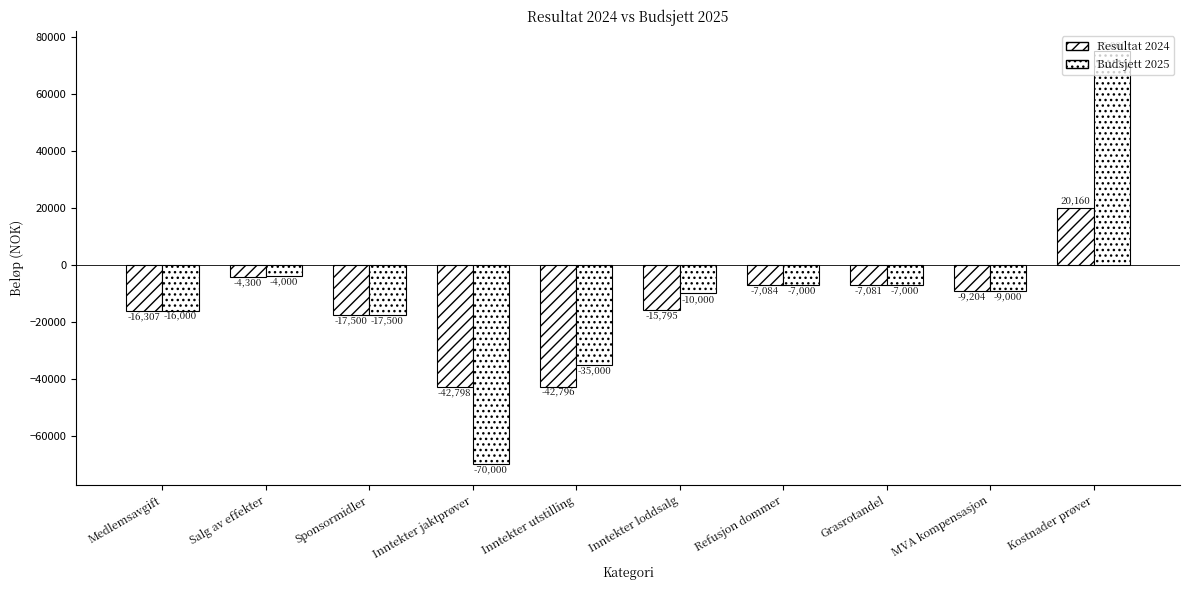

Between Salg av effekter and Grasrotandel, which series saw the biggest shift?

Budsjett 2025